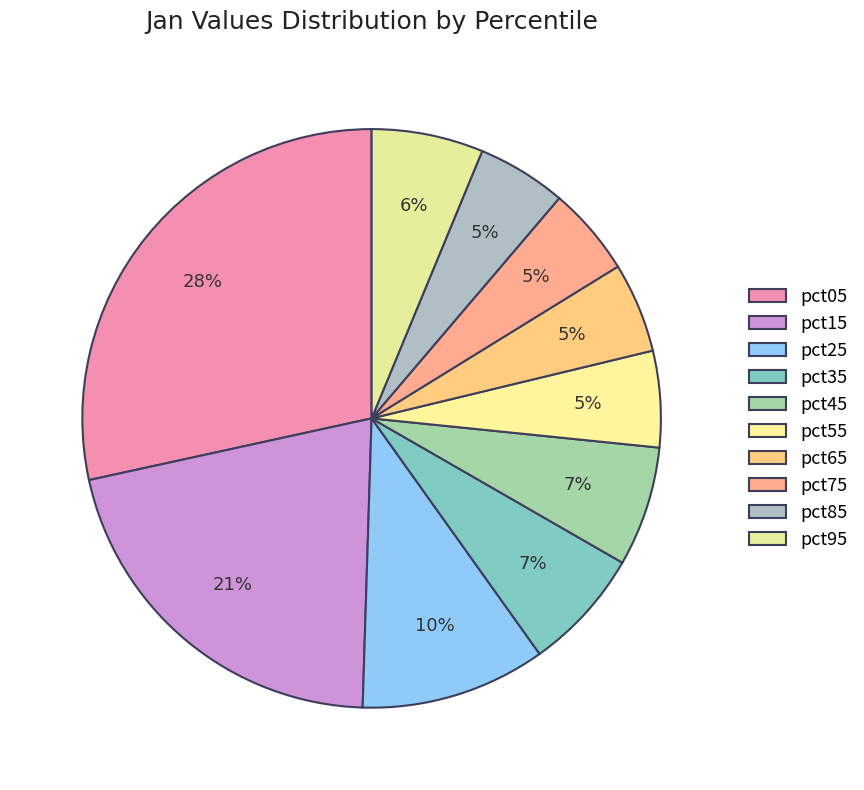

Count the number of slices in the pie.

10